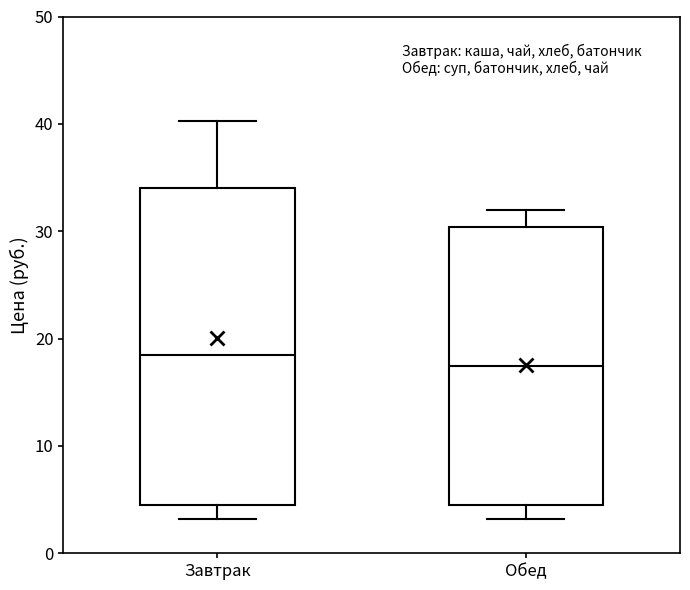

Which box's median line is the highest?

Завтрак